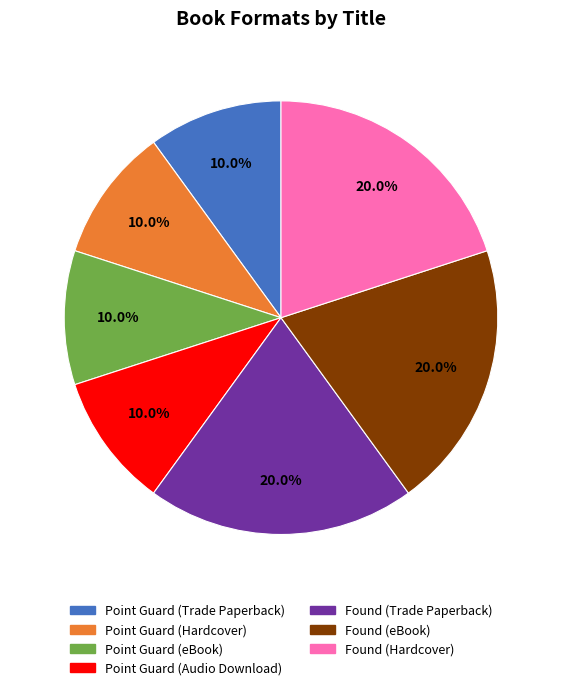

To the nearest percent, what is the difference between the Found (eBook) and Point Guard (Audio Download) slice percentages?

10%